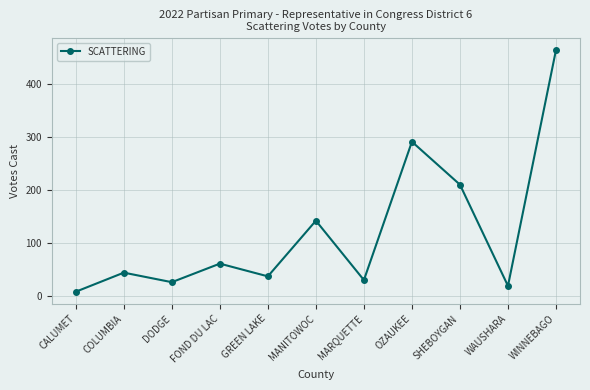

What is the change in value from OZAUKEE to WAUSHARA?

-272